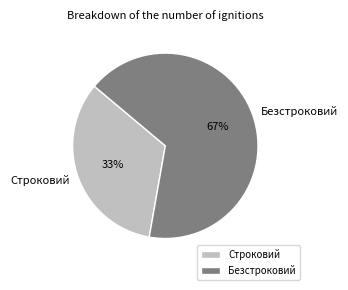

Rank the categories by value from lowest to highest.

Строковий, Безстроковий